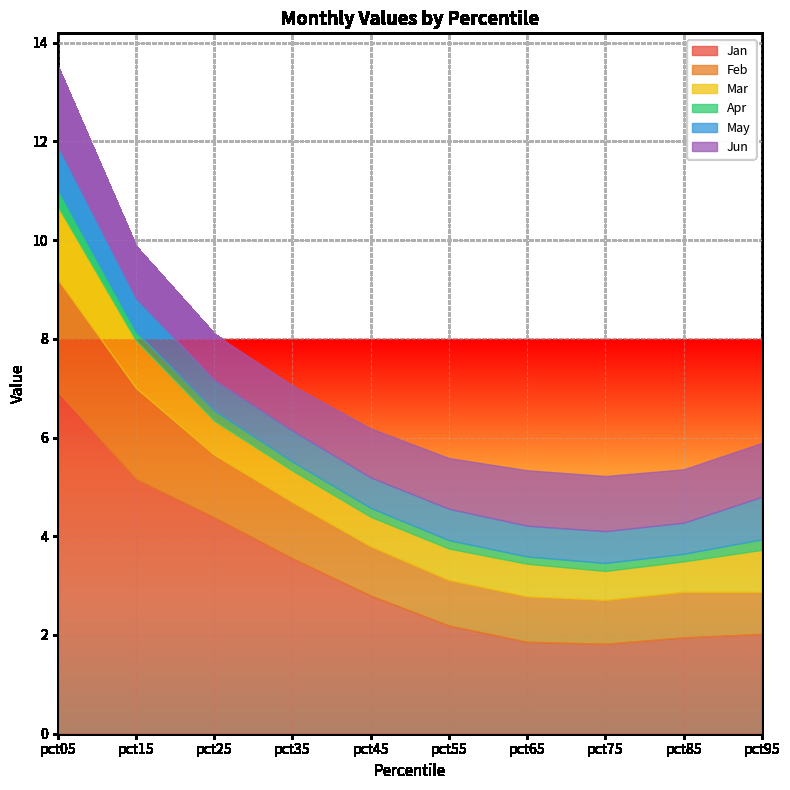

Which series has the largest range (max minus min)?

Jan